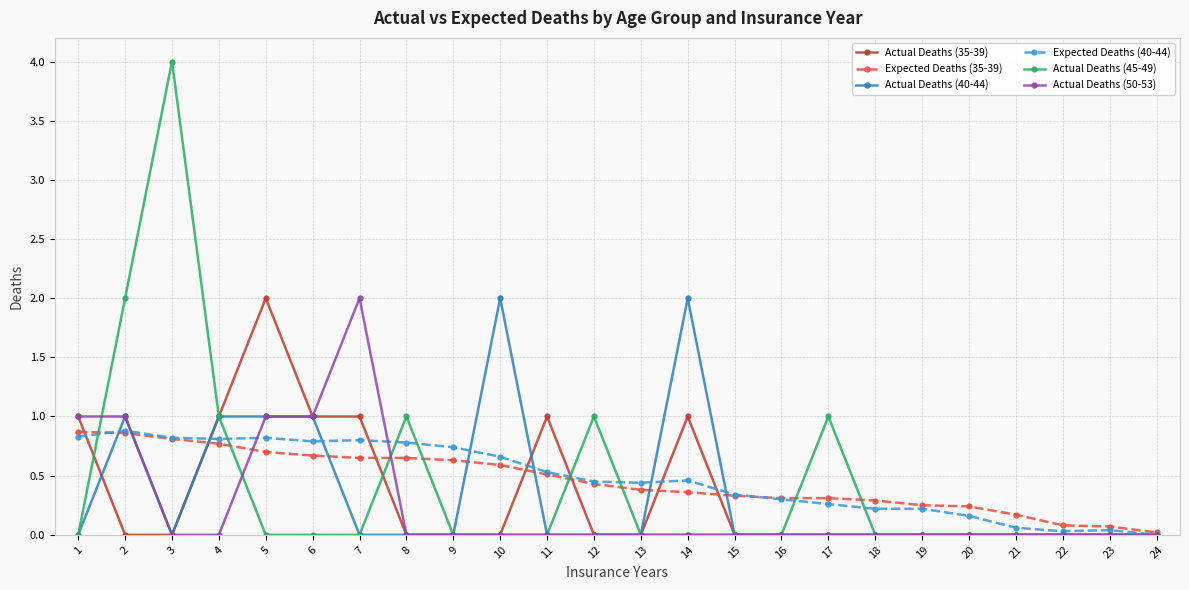

Which series has the widest spread of values?

Actual Deaths (45-49)